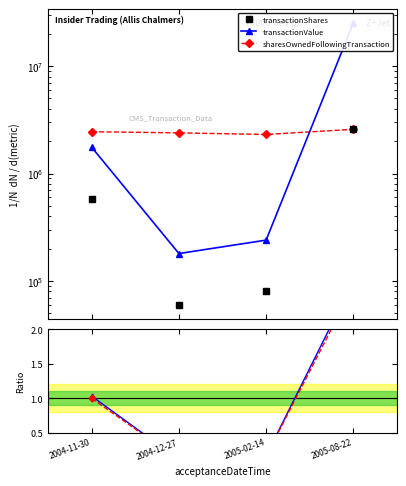

What position from the right is 2005-02-14?

2